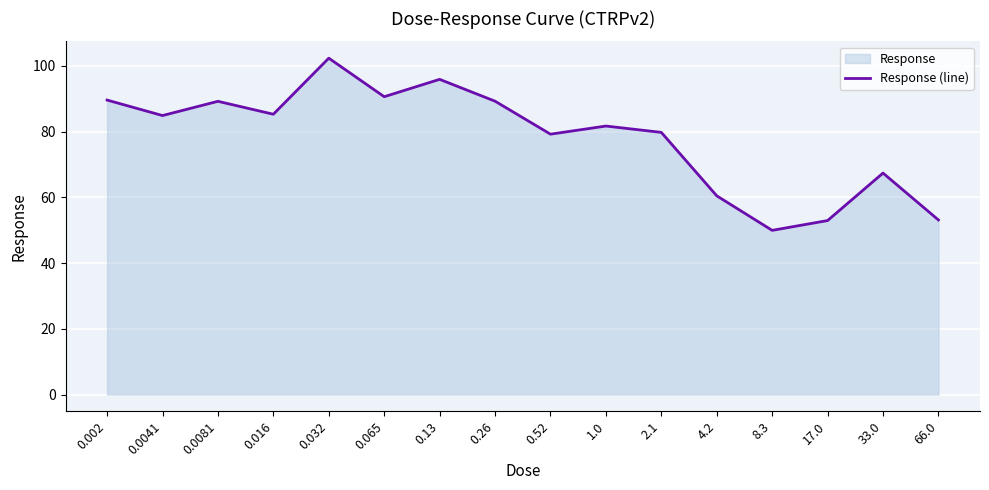

Reading right to left, transcribe all the data shown in this chart.

53.1	67.4	52.9	49.9	60.4	79.7	81.7	79.2	89.2	95.9	90.6	102.3	85.2	89.2	84.8	89.6